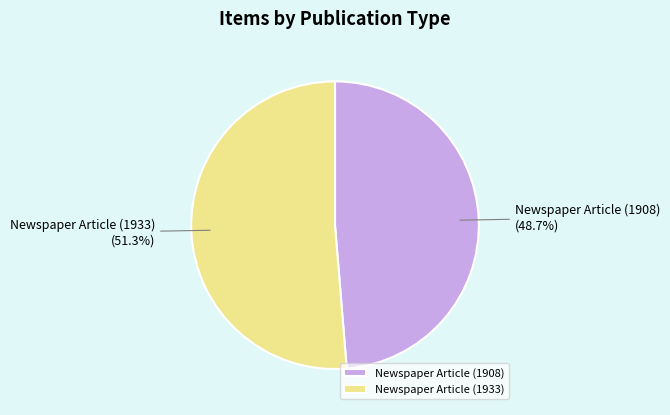

Do Newspaper Article (1933) and Newspaper Article (1908) together represent more than half of the pie?

Yes